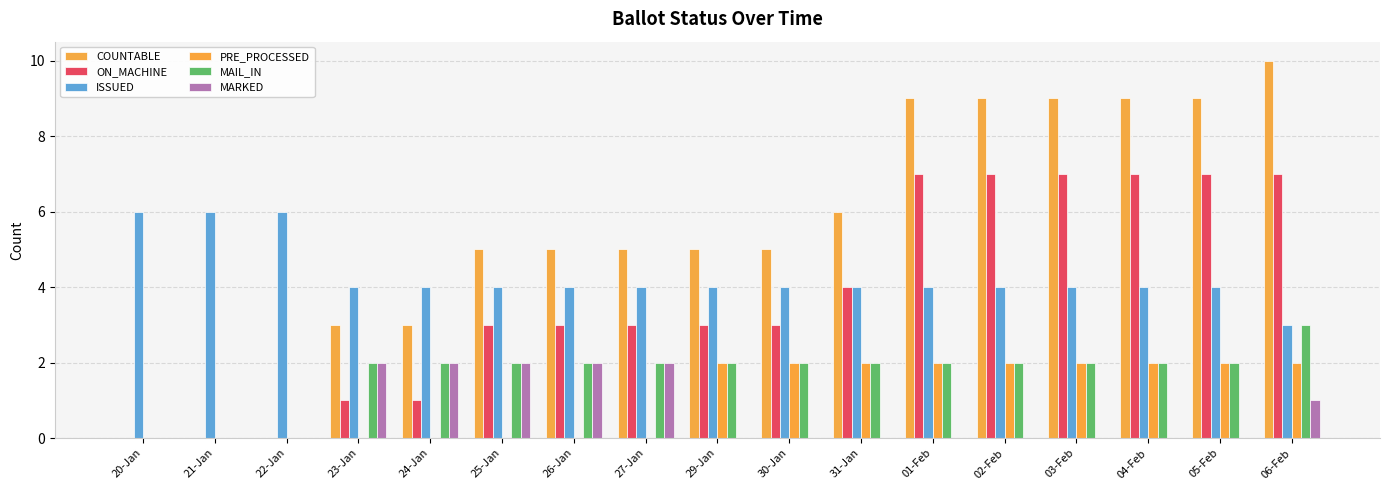

The PRE_PROCESSED series shows 0 at 23-Jan. True or false?

True